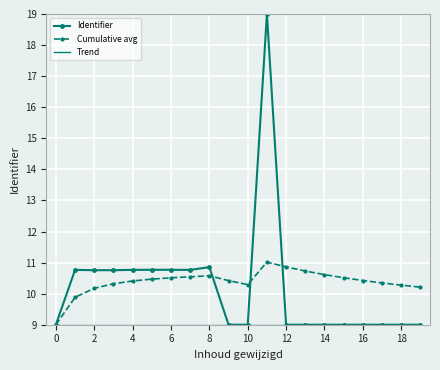

What is the highest value of the Identifier series?

19.0